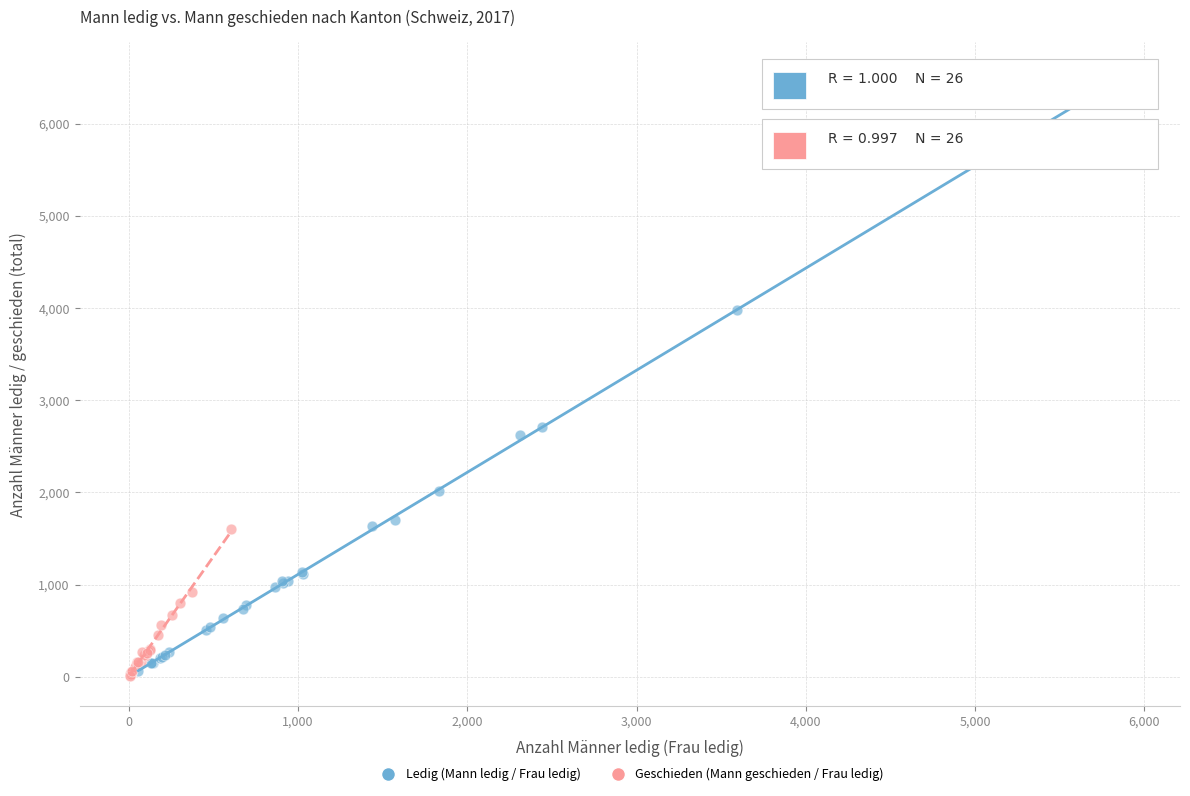

Which series has the widest spread of Y values?

Ledig (Mann ledig / Frau ledig)